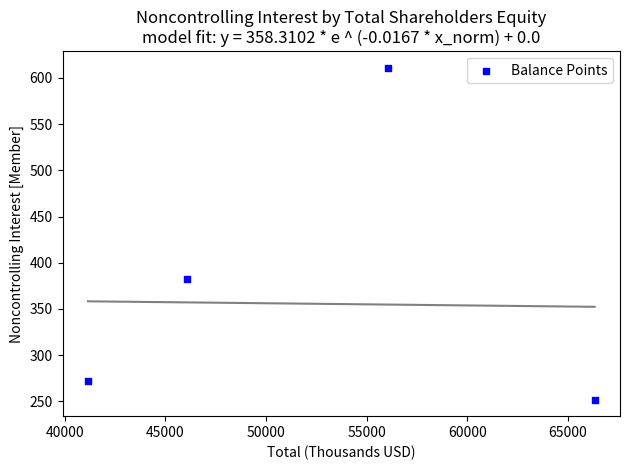

What is the average Y value?

379